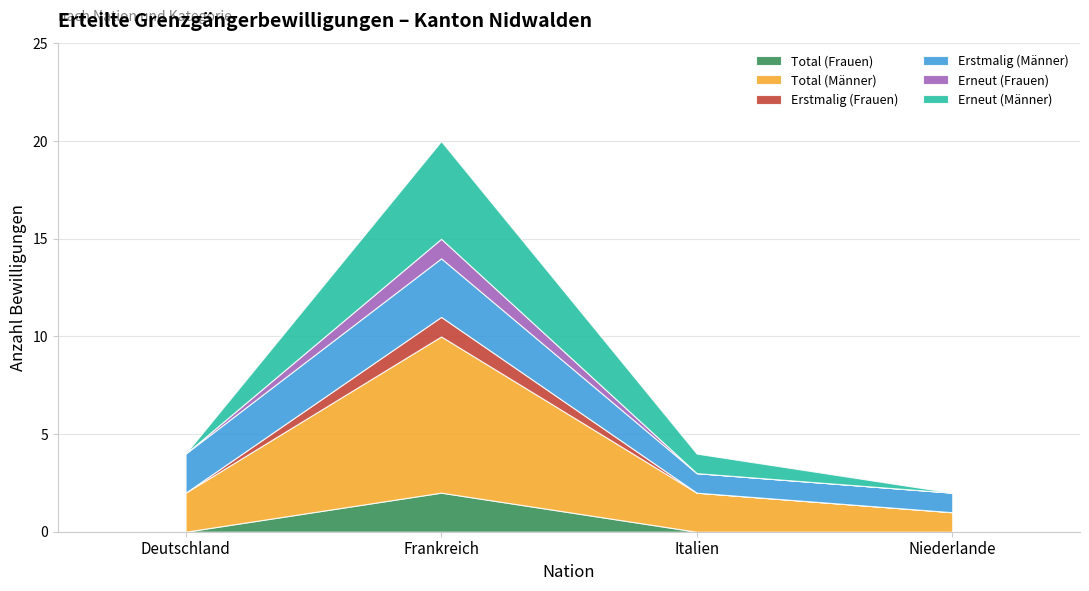

What is the difference between the Erstmalig (Männer) values at Niederlande and Frankreich?

2